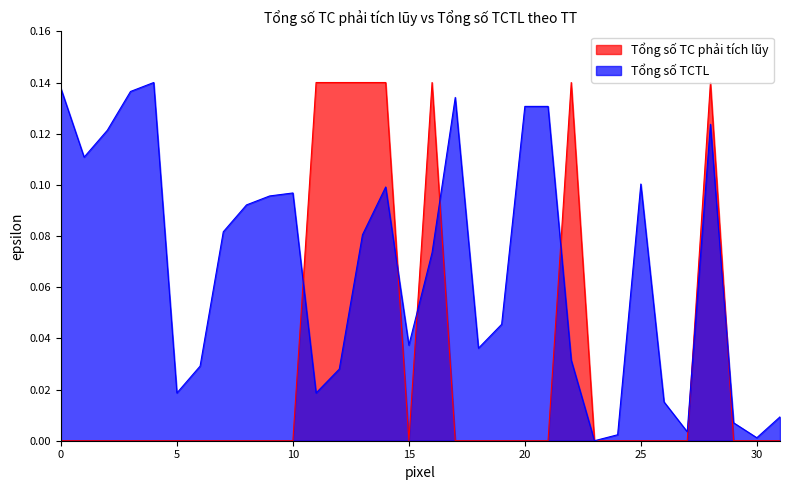

List the series in order of their overall mean, highest first.

Tổng số TCTL, Tổng số TC phải tích lũy